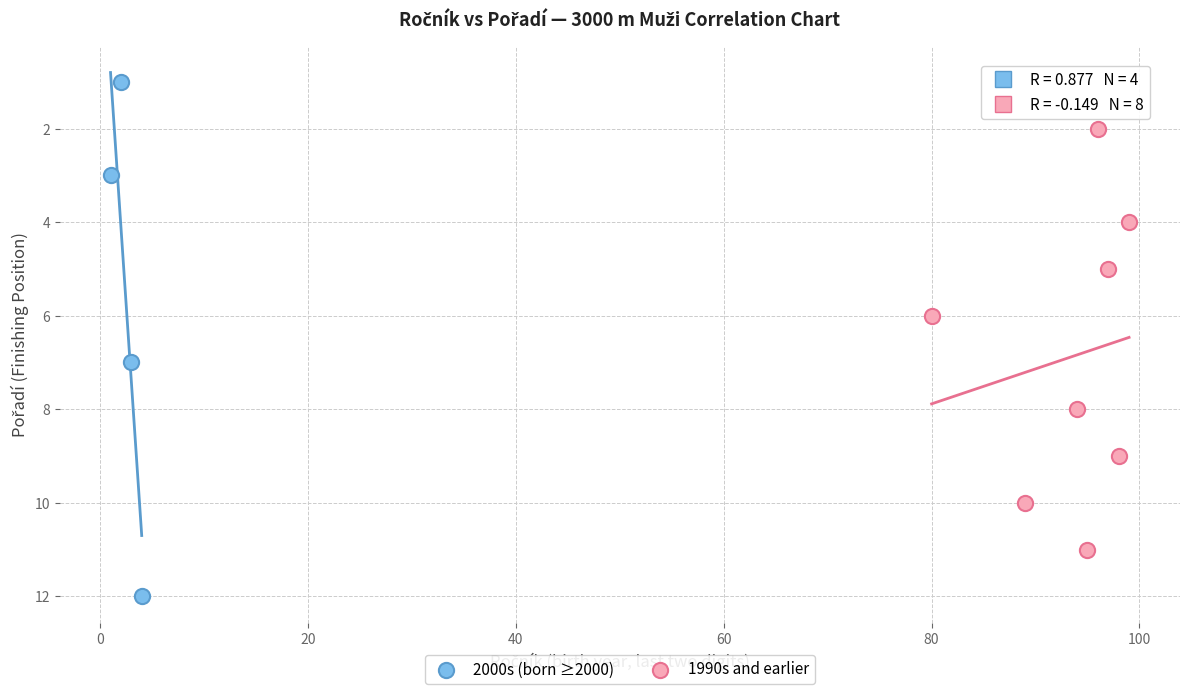

Which series reaches the minimum Y coordinate?

2000s (born ≥2000)